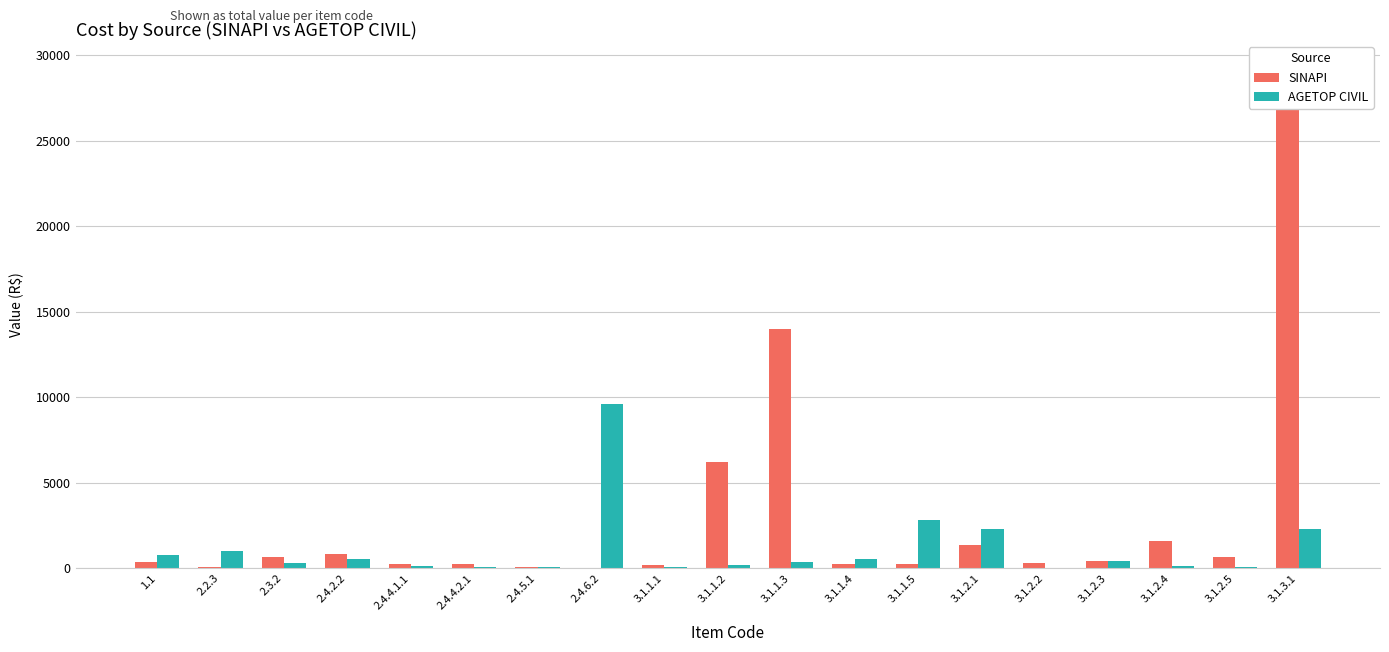

What is the label of the 12th bar from the right?

2.4.6.2